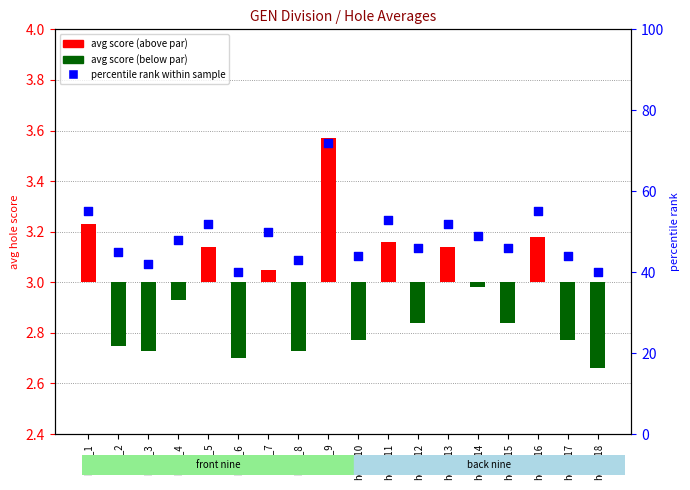

Which has a higher value, hole_7 or hole_2?

hole_7